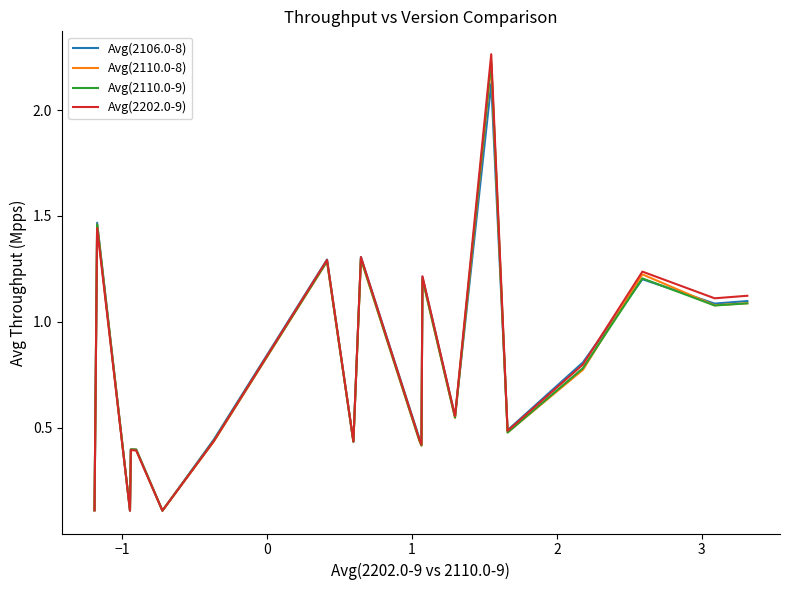

Which series has the widest spread of values?

Avg(2202.0-9)